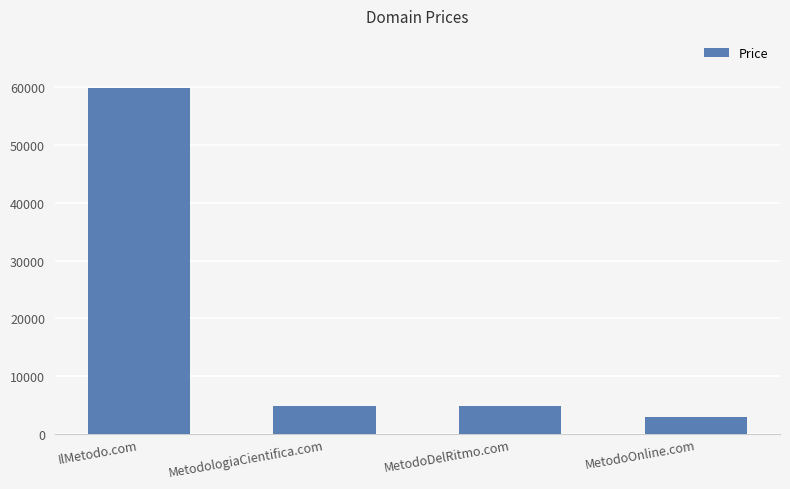

True or false: the data shows 59888 at IlMetodo.com.

True